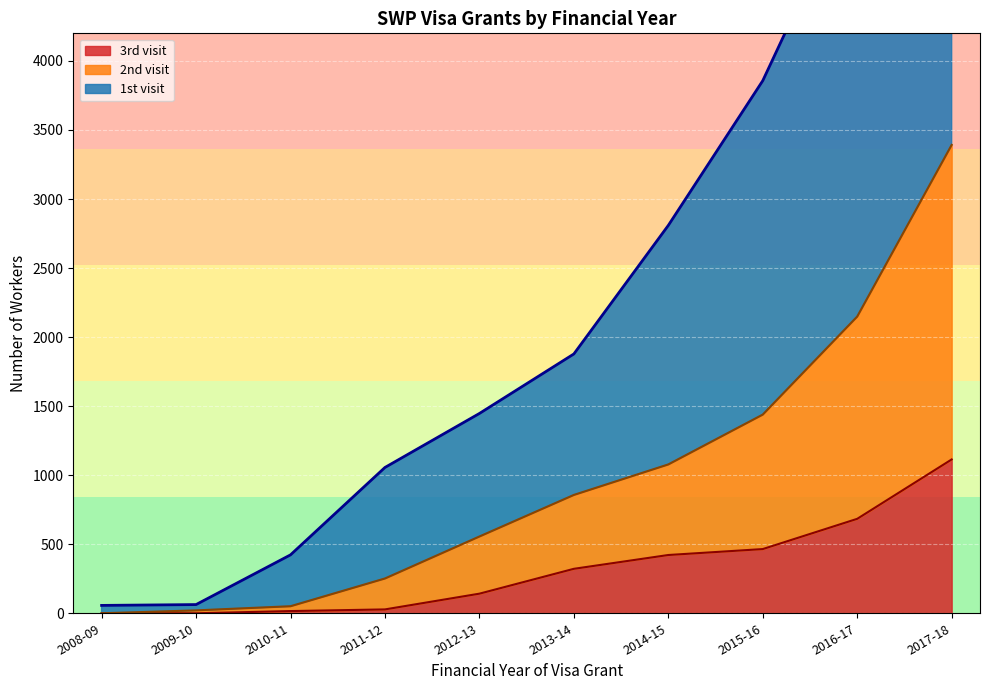

True or false: 2nd visit and 3rd visit cross at least once.

False